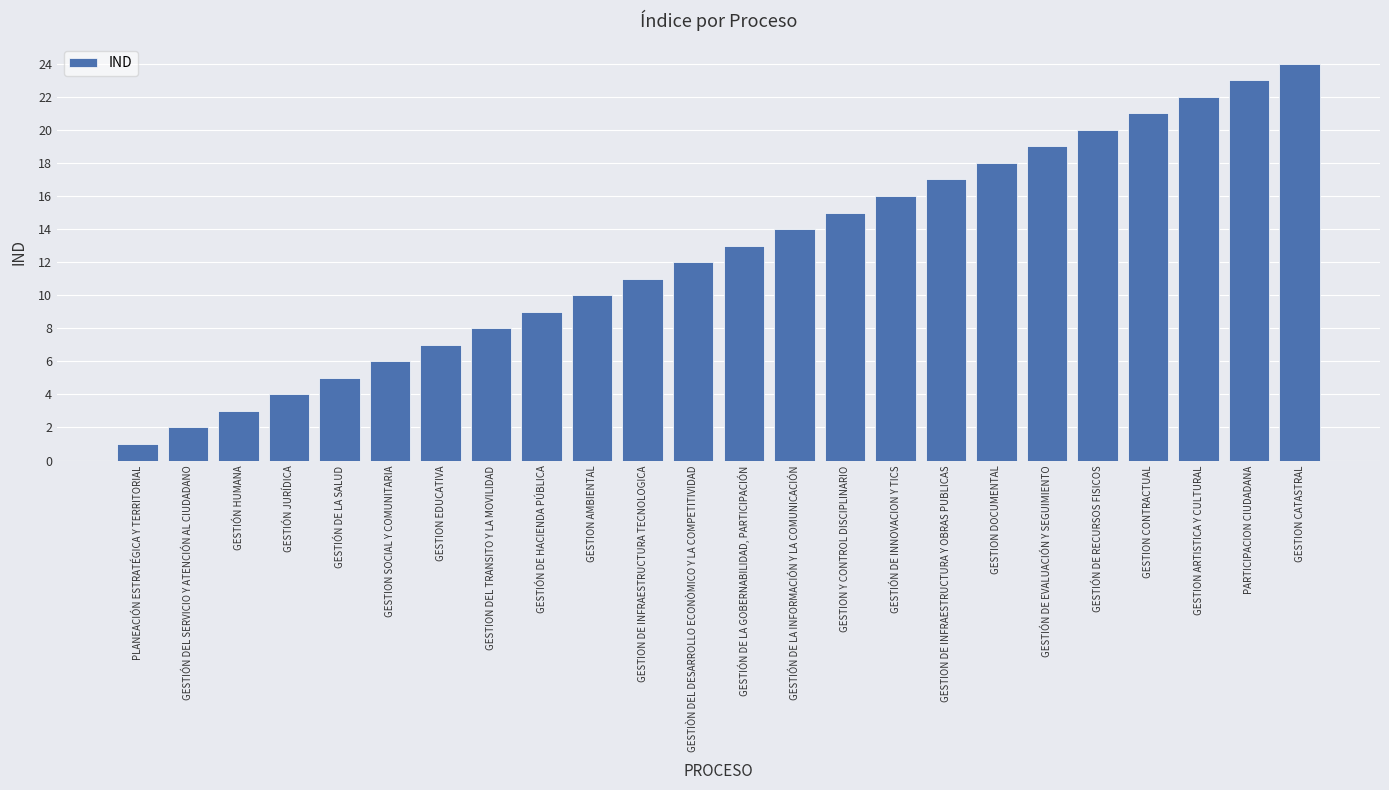

Are the bars grouped side by side (vs. stacked)?

No